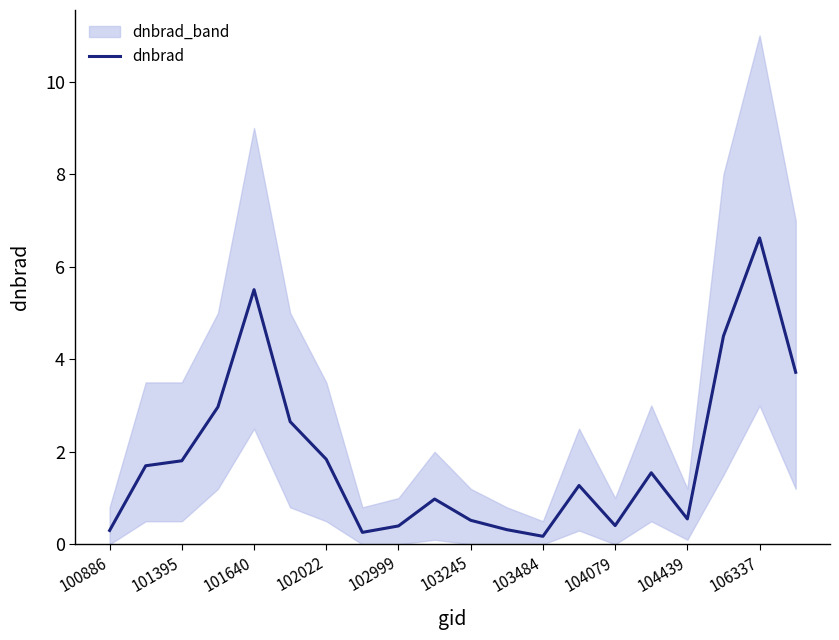

Read the value at 100886.

0.3